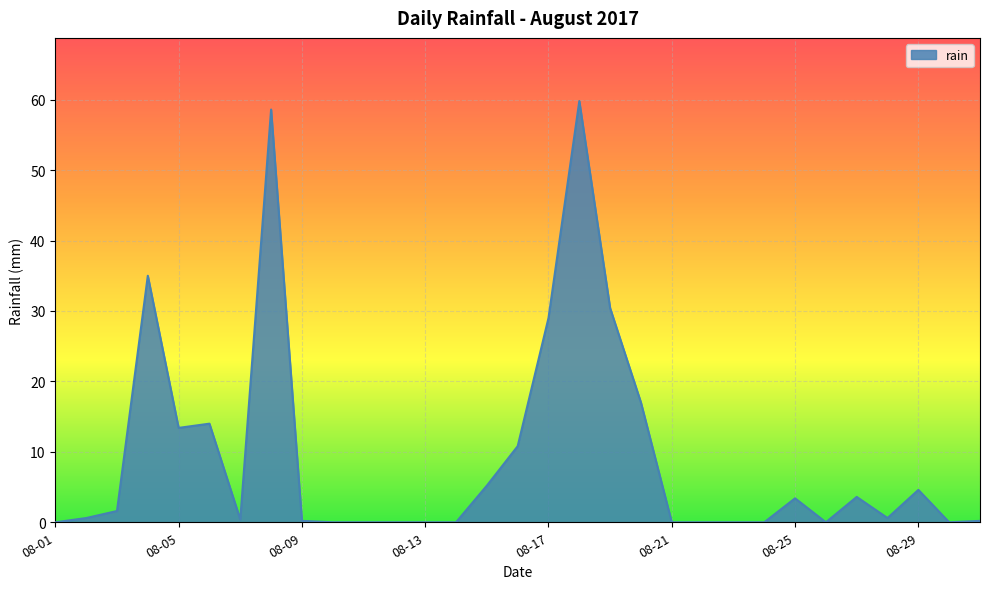

True or false: there are more than 1 points higher than both neighbors.

True